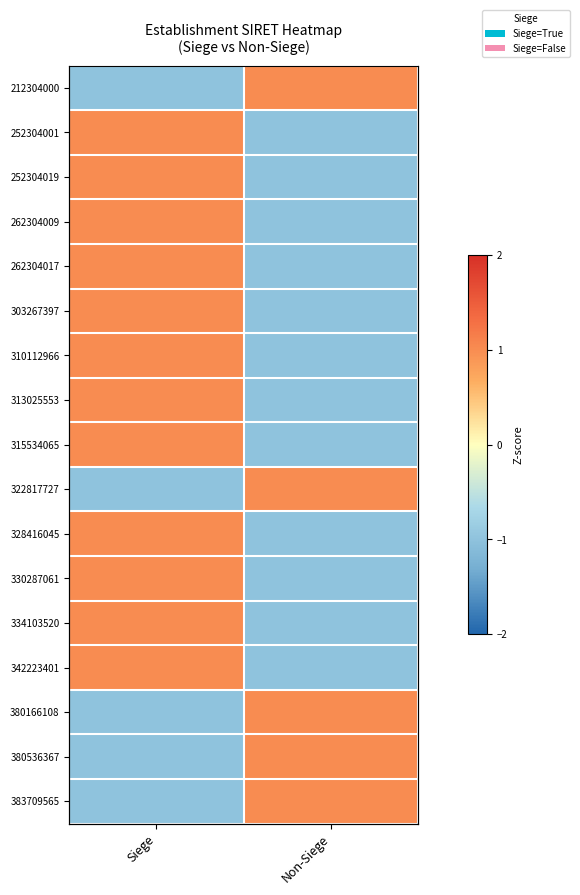

Which label corresponds to the largest value in the chart?

Non-Siege